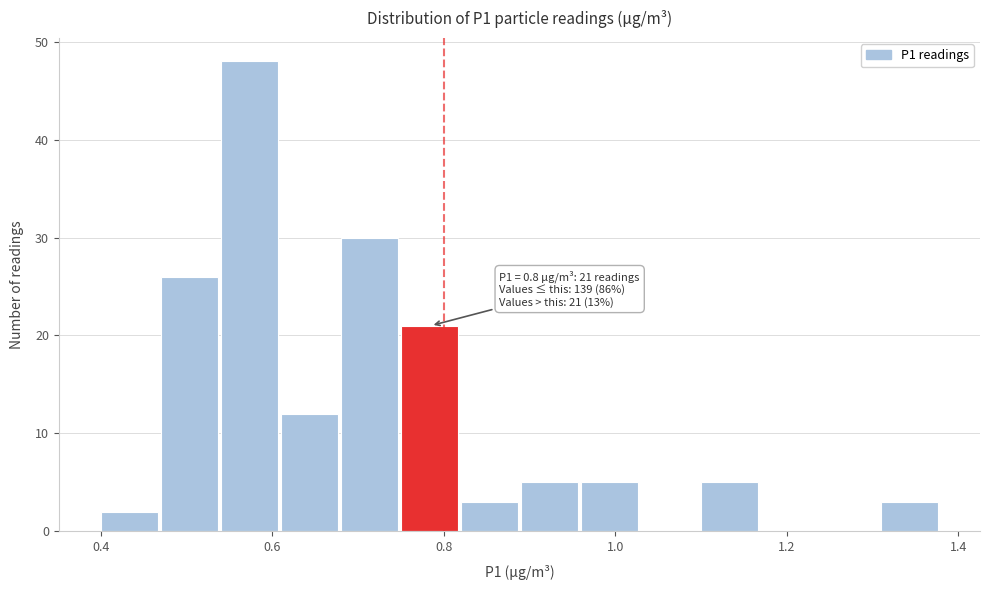

Read against the x-axis, roughly where is the centre of the tallest bar?

0.58